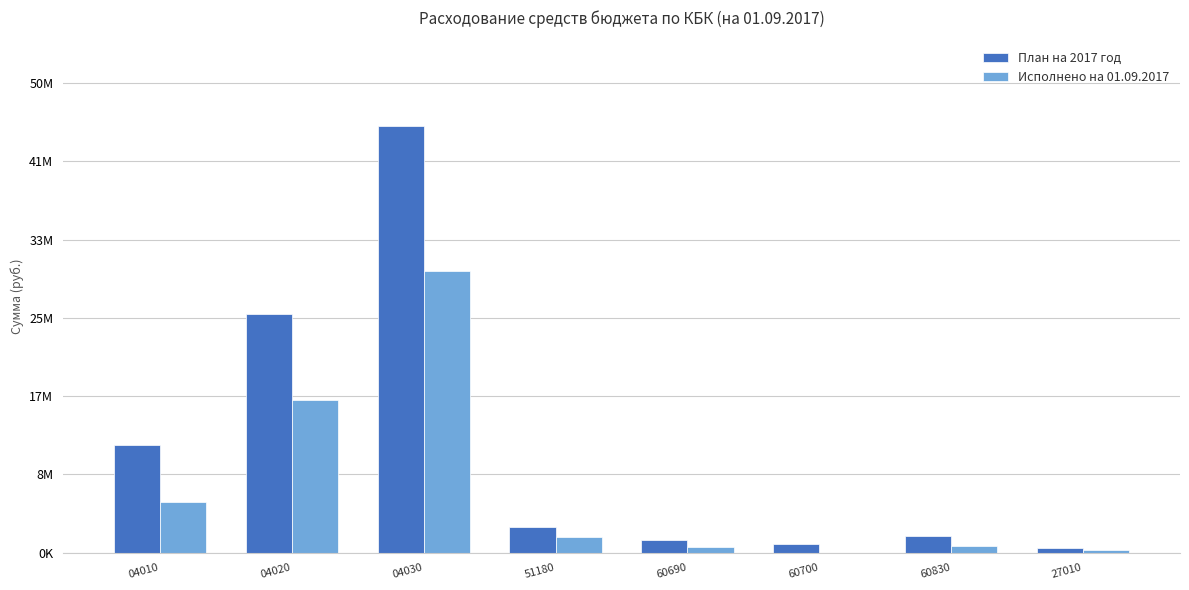

At 27010, list the series in order from smallest to largest.

Исполнено на 01.09.2017, План на 2017 год